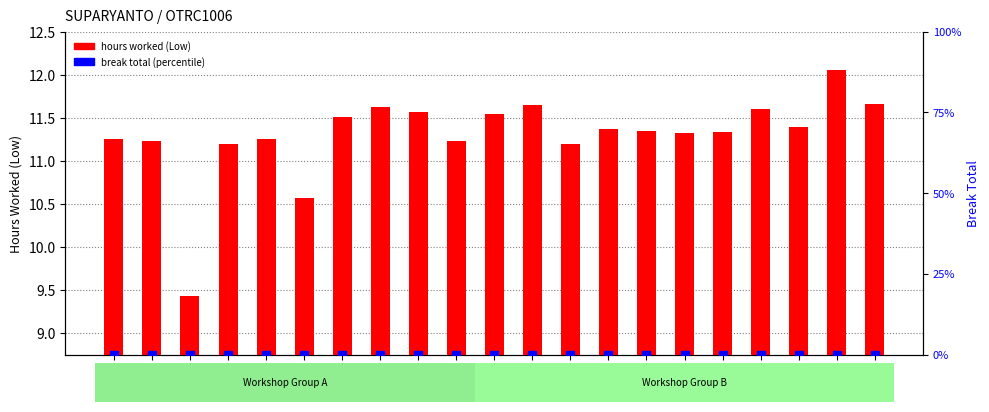

Which series contains the lowest Y value?

break total (percentile)